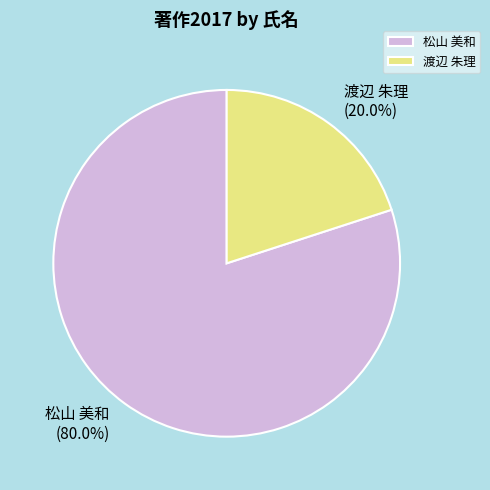

Approximately how many times larger is the value at 松山 美和 (80.0%) compared to 渡辺 朱理 (20.0%)?

4.0